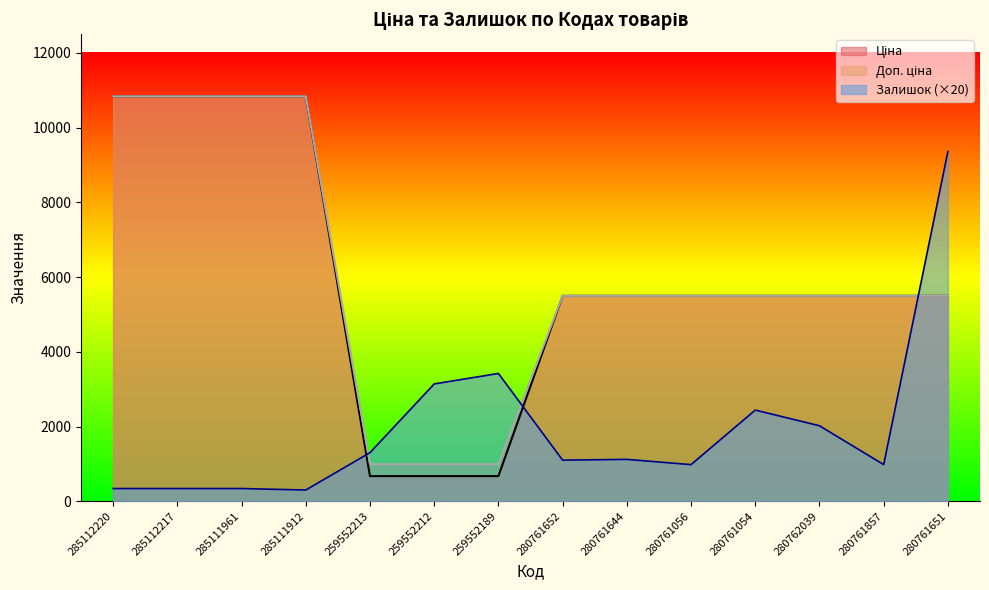

How many series are shown in this chart?

3